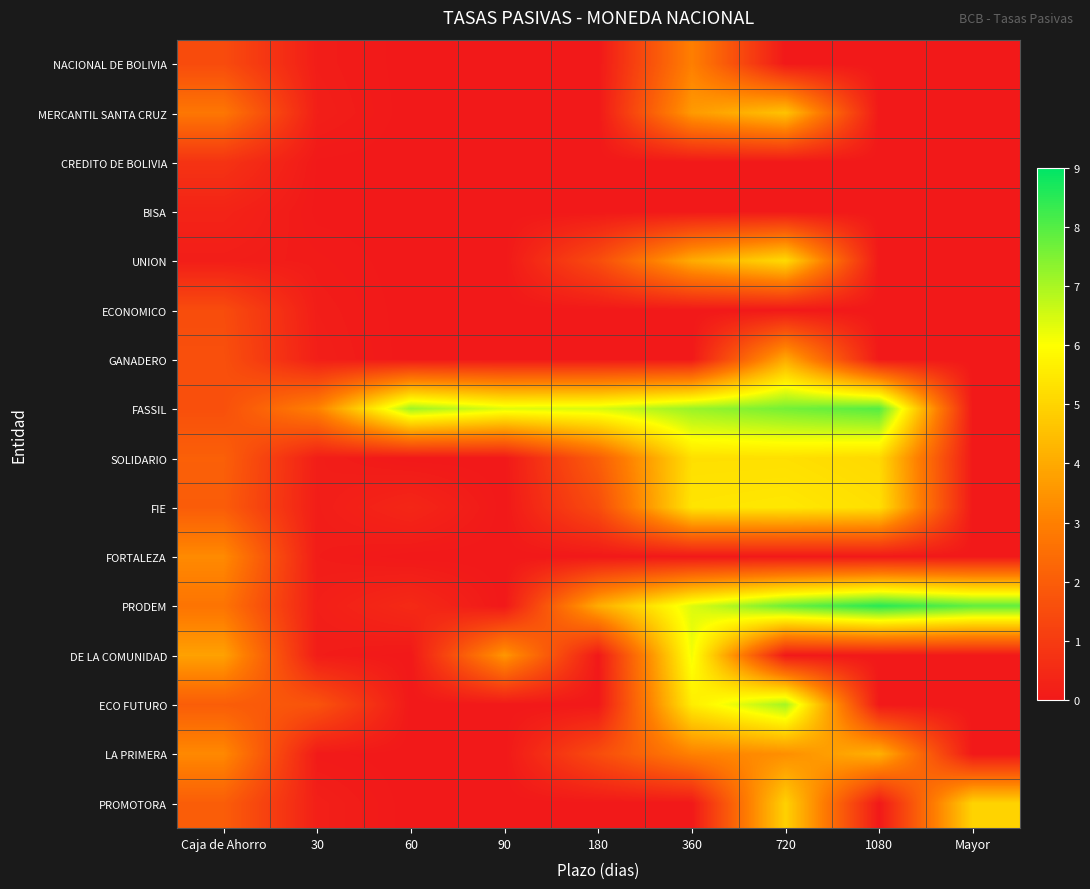

What is the total value across all series at 1080?

31.1